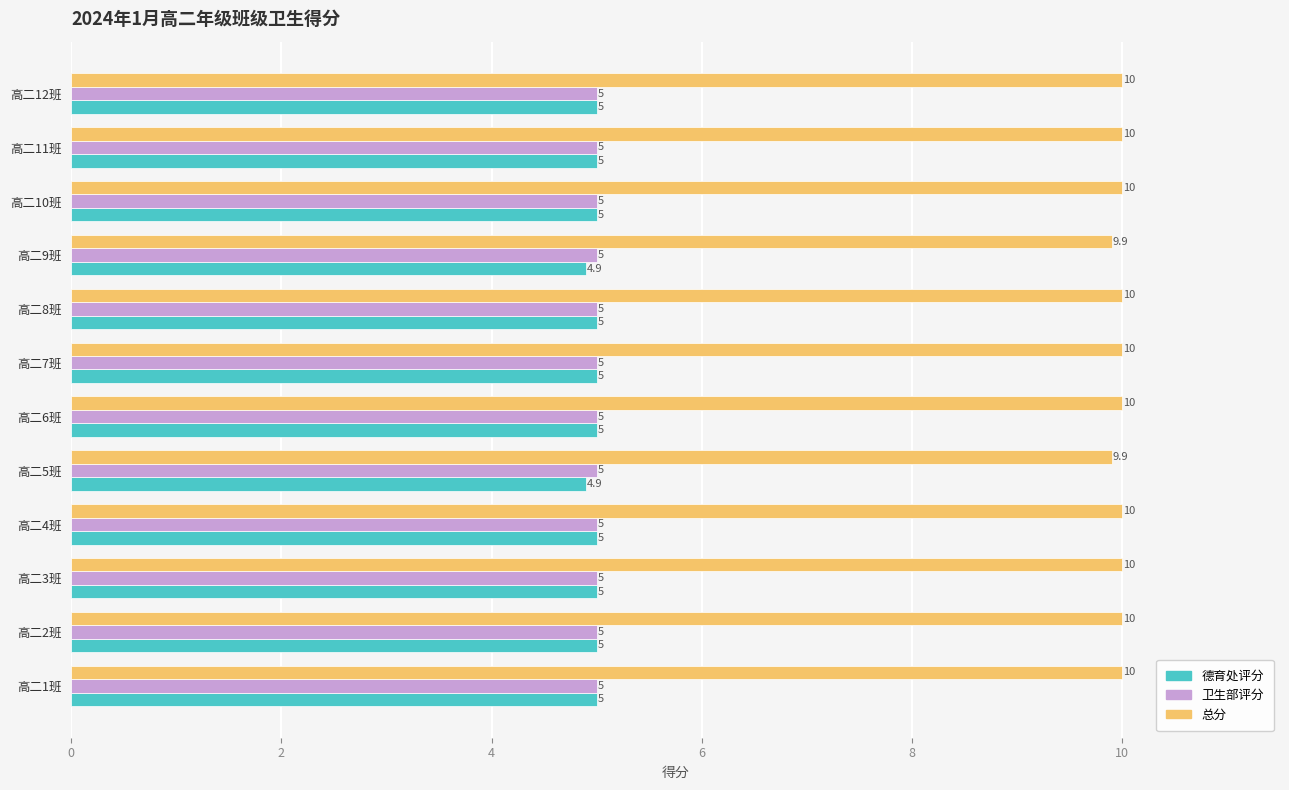

What is the spread (max minus min) of values at 高二5班?

5.0